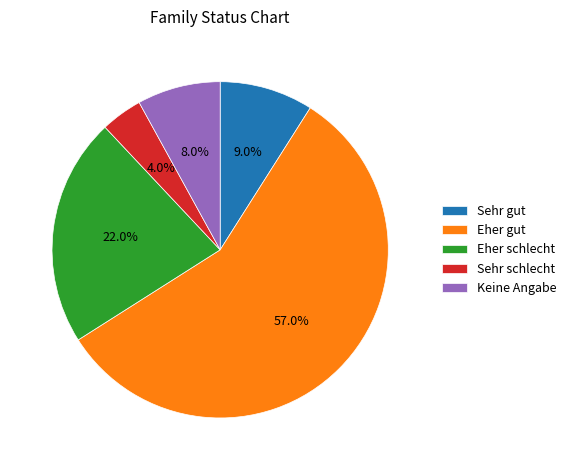

Do Sehr schlecht and Sehr gut together represent more than half of the pie?

No